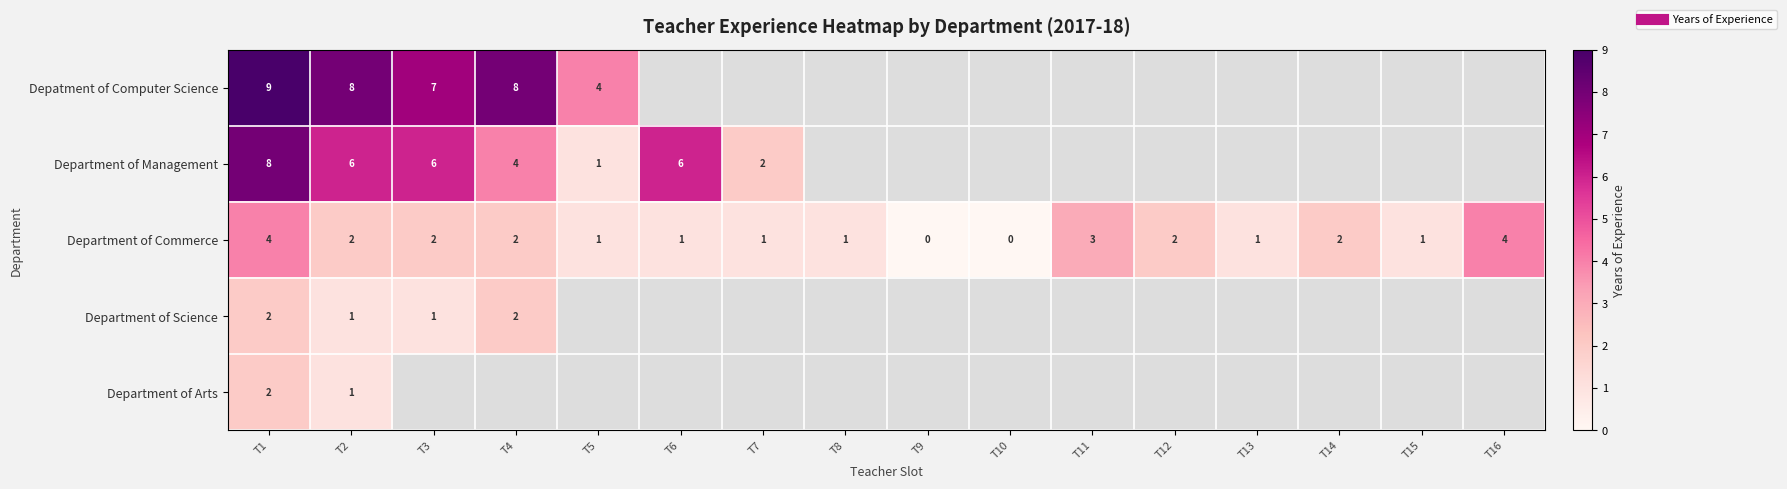

Between T3 and T12, which series saw the biggest shift?

Department of Commerce